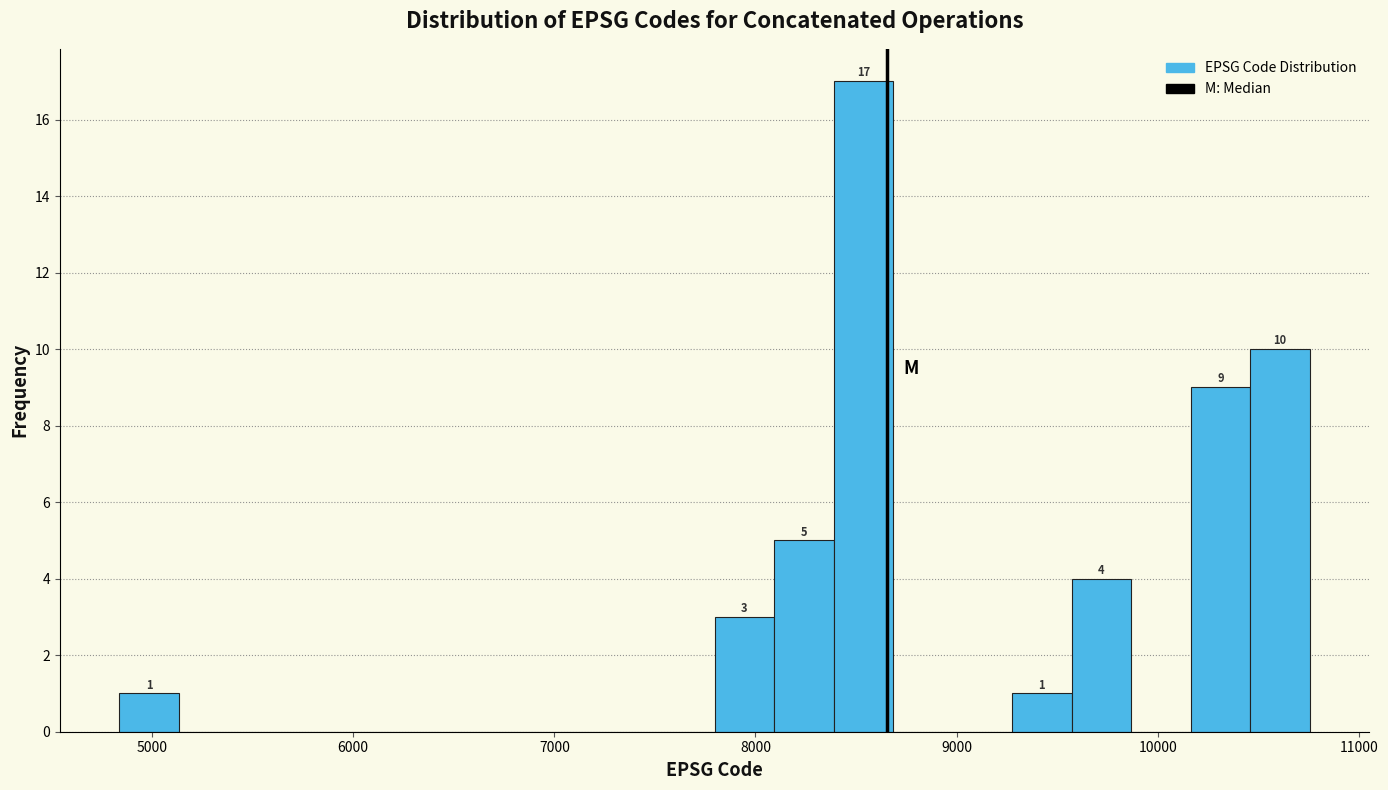

Read against the x-axis, roughly where is the centre of the tallest bar?

8500